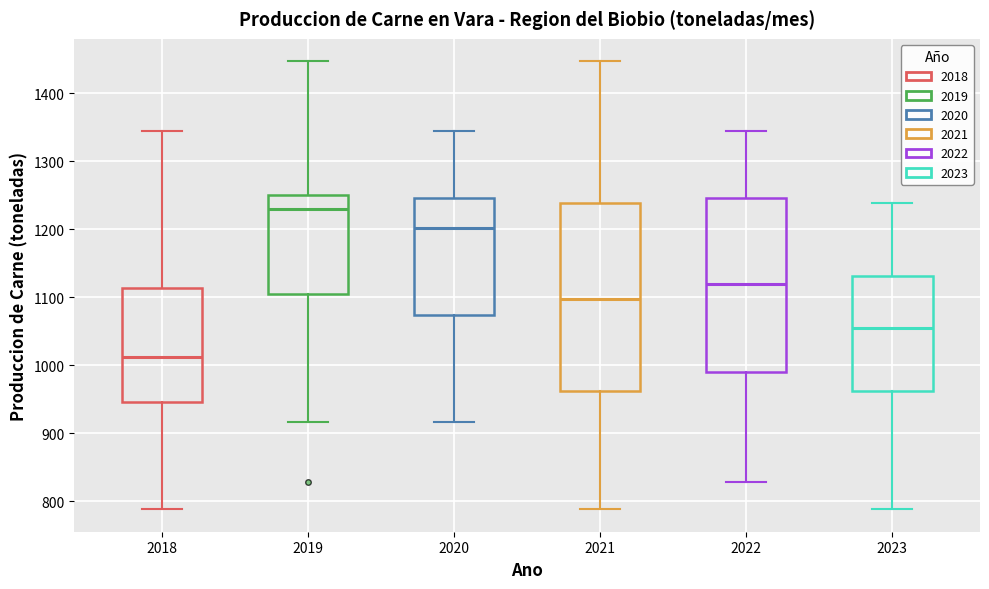

Reading left to right, read every box against the y-axis: the position of its median line, the range the box covers, and the ends of its whiskers. The values are not printed on the chart, so give them approximately, as read against the axis.

2018: median 1010, box 950 to 1110, whiskers 790 to 1340
2019: median 1230, box 1100 to 1250, whiskers 920 to 1450
2020: median 1200, box 1070 to 1250, whiskers 920 to 1340
2021: median 1100, box 960 to 1240, whiskers 790 to 1450
2022: median 1120, box 990 to 1250, whiskers 830 to 1340
2023: median 1050, box 960 to 1130, whiskers 790 to 1240